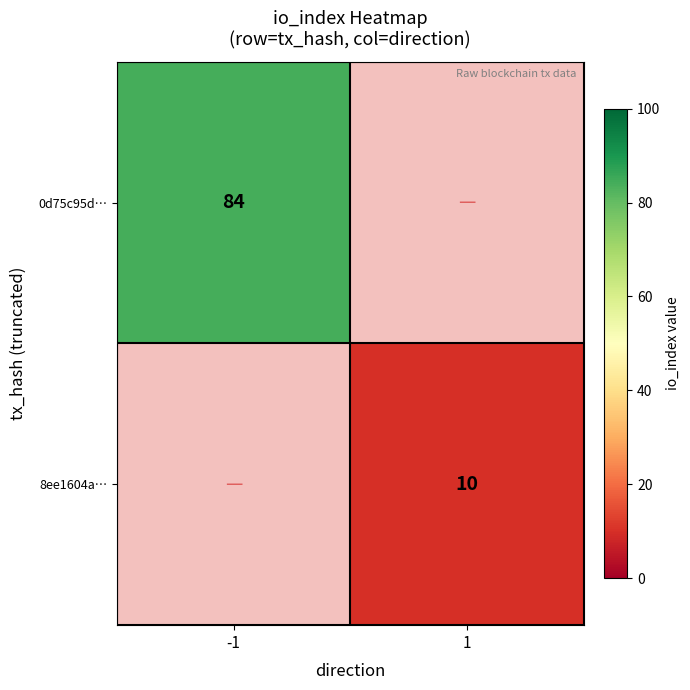

True or false: 0d75c95d… has a value of 135 at -1.

False